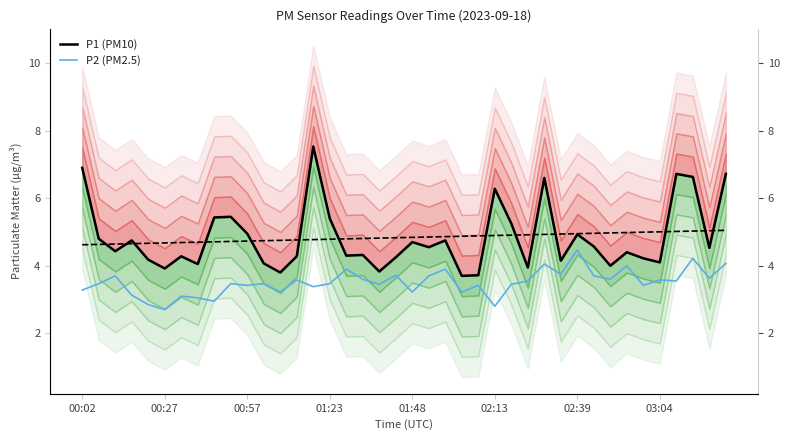

What position from the left is 9?

10